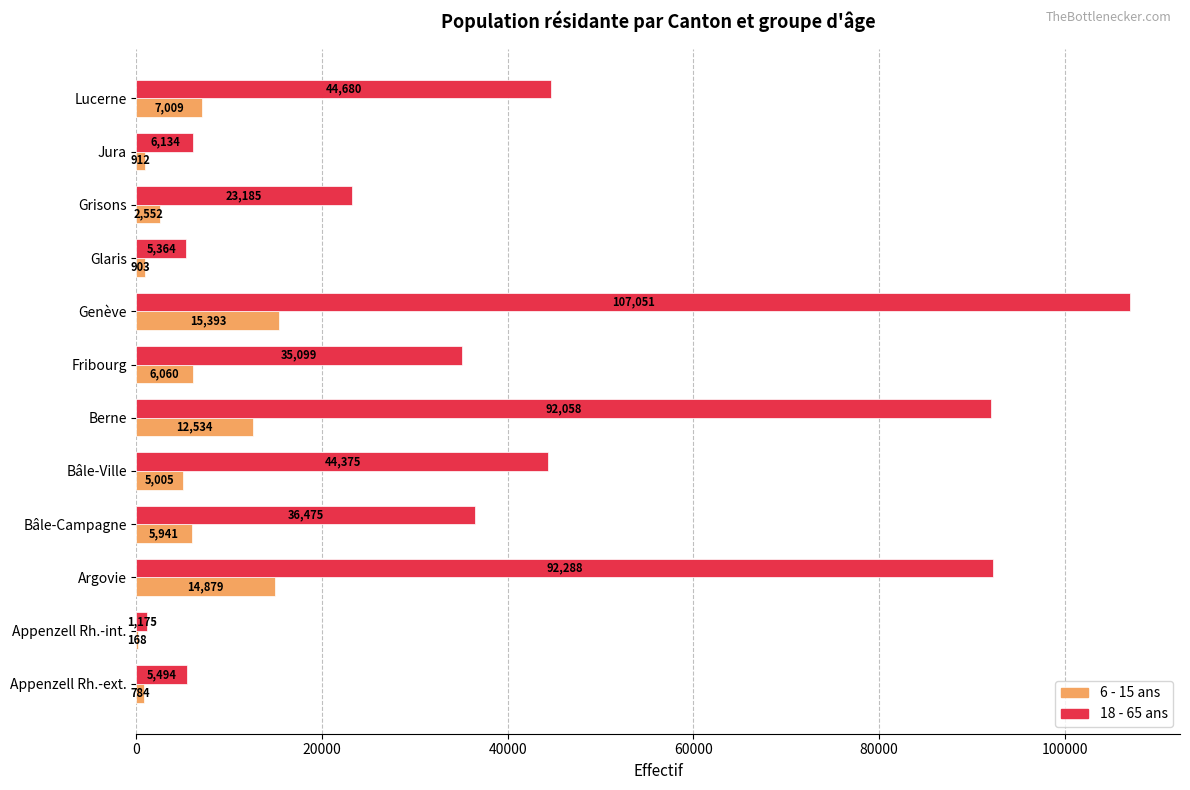

Is the value of 6 - 15 ans at Berne greater than the value of 18 - 65 ans at Fribourg?

No